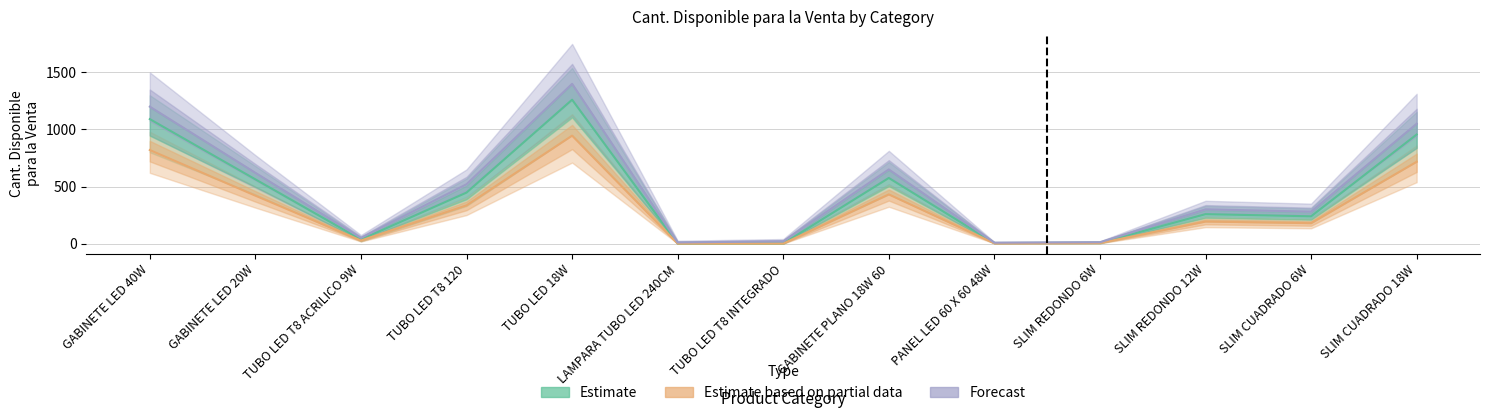

Which series has the largest total across all categories?

Forecast